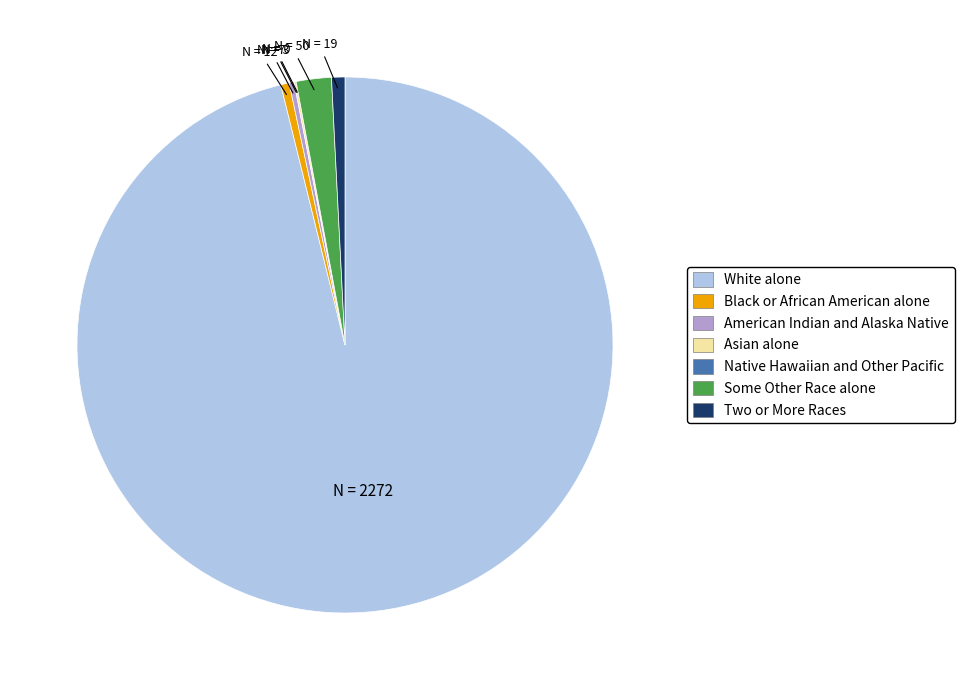

Which slice is the largest?

White alone